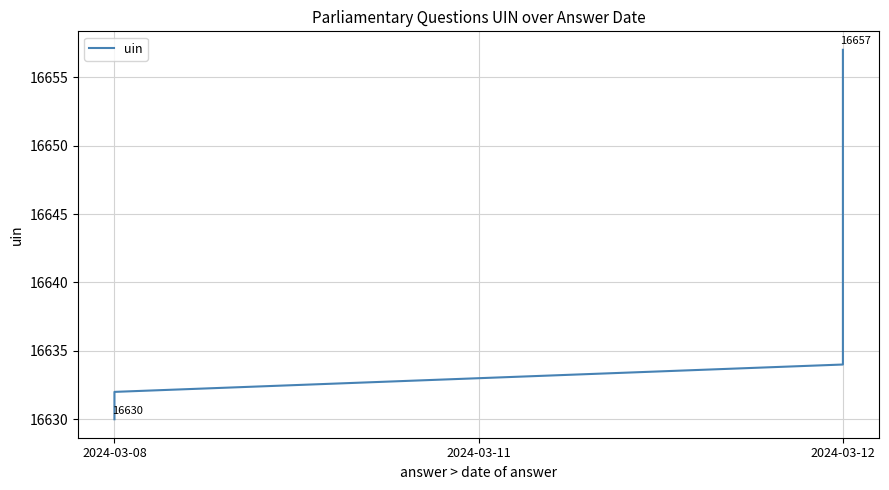

Count the number of values greater than 16633.

3